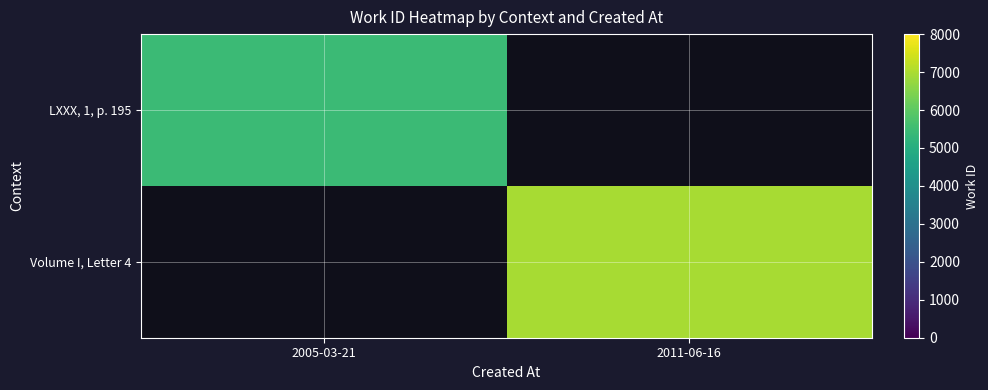

Read the LXXX, 1, p. 195 value at 2005-03-21.

5452.0